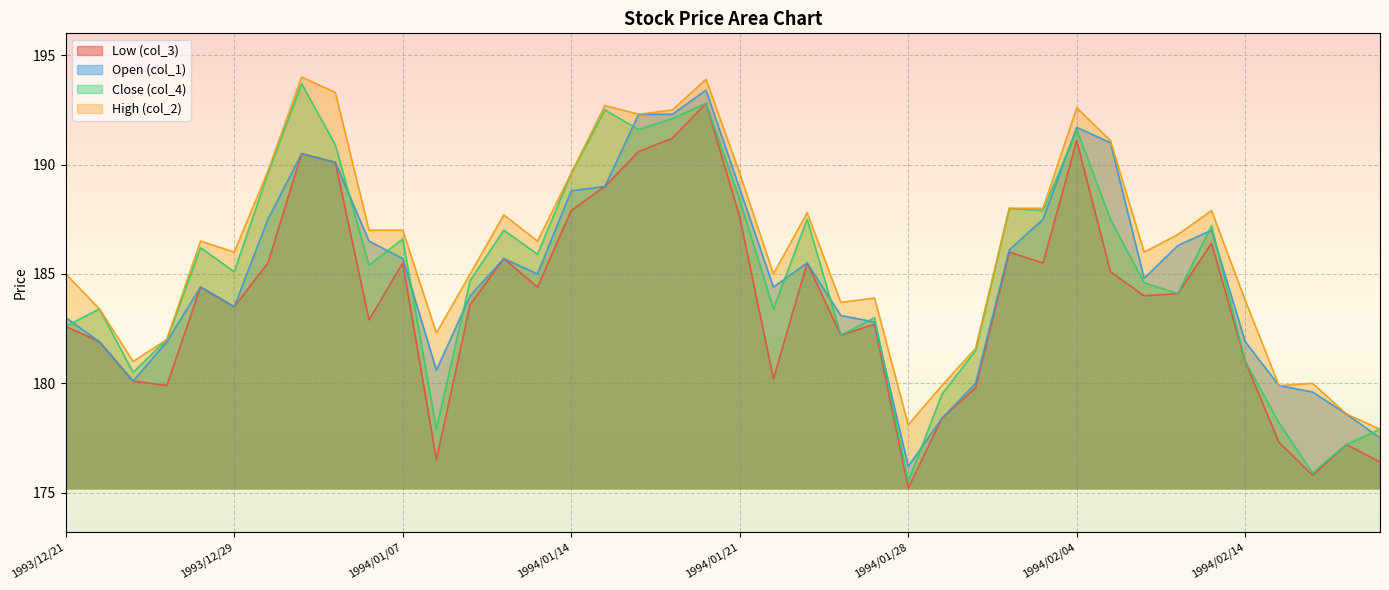

True or false: Open (col_1) has a value of 180.0 at 1994/02/01.

True